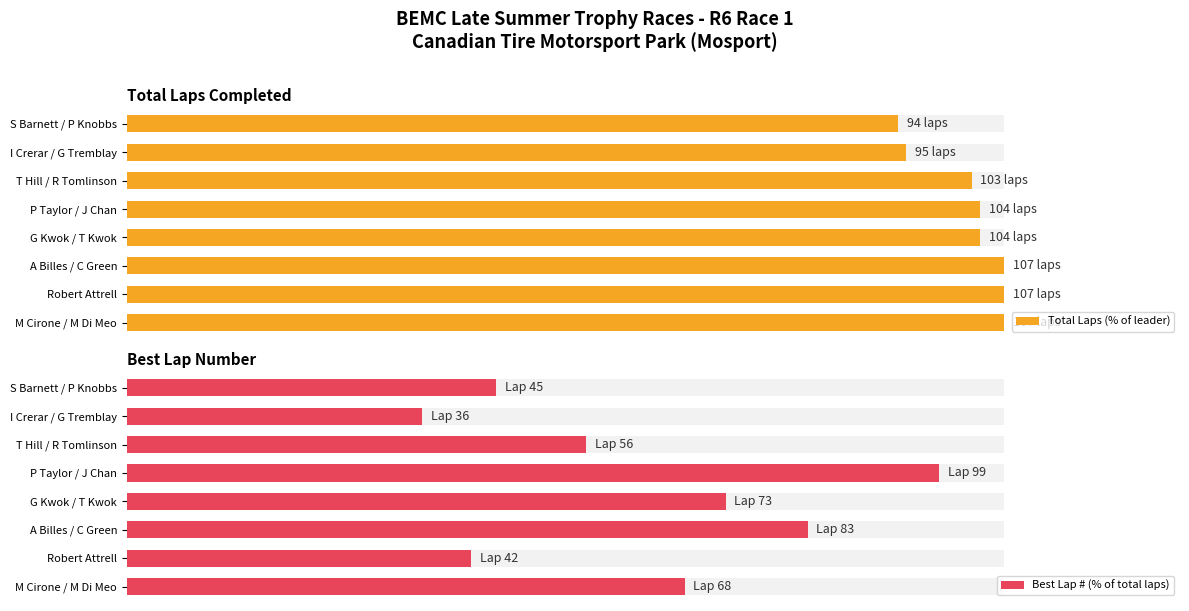

Are the bars grouped side by side (vs. stacked)?

Yes